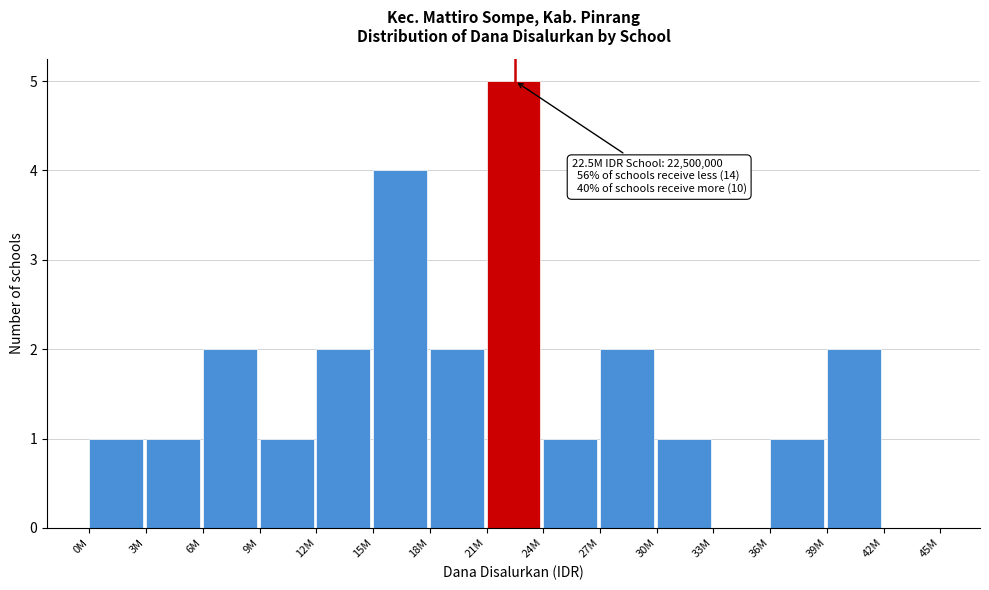

Reading left to right, list all the values displayed in this chart.

0M=1	3M=1	6M=2	9M=1	12M=2	15M=4	18M=2	21M=5	24M=1	27M=2	30M=1	33M=0	36M=1	39M=2	42M=0